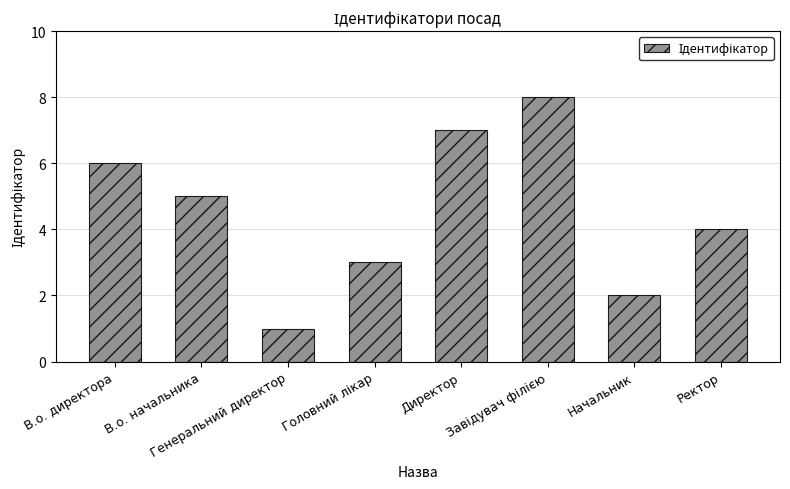

Is it true that the value at Директор is 3?

False